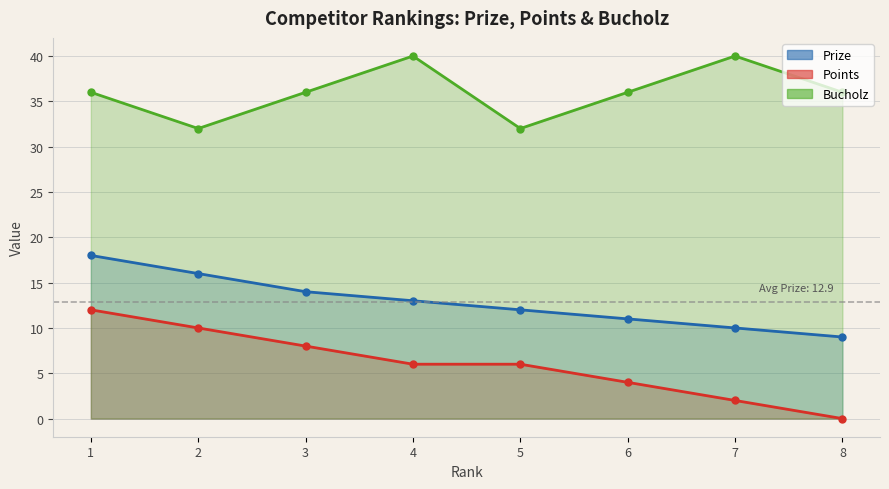

True or false: Points and Bucholz cross at least once.

False